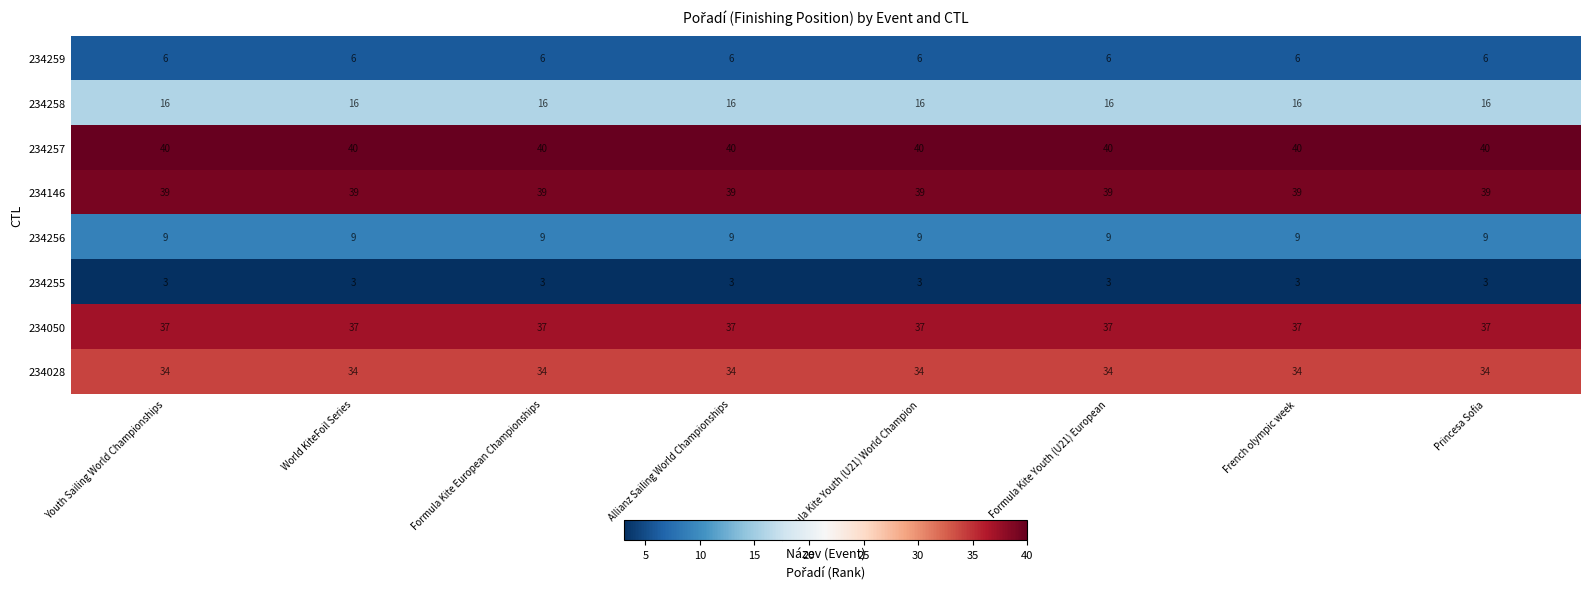

What value does the 234146 series have at Youth Sailing World Championships?

39